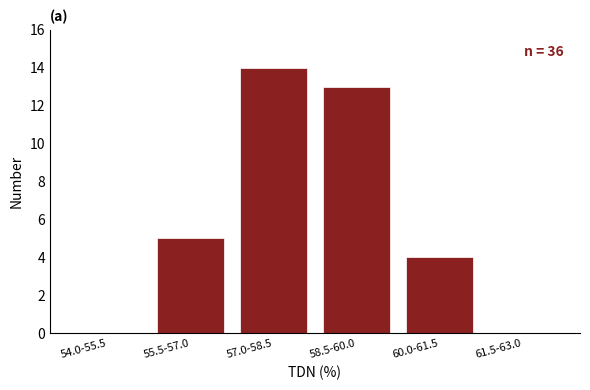

Reading left to right, transcribe all the data shown in this chart.

54.0-55.5=0	55.5-57.0=5	57.0-58.5=14	58.5-60.0=13	60.0-61.5=4	61.5-63.0=0